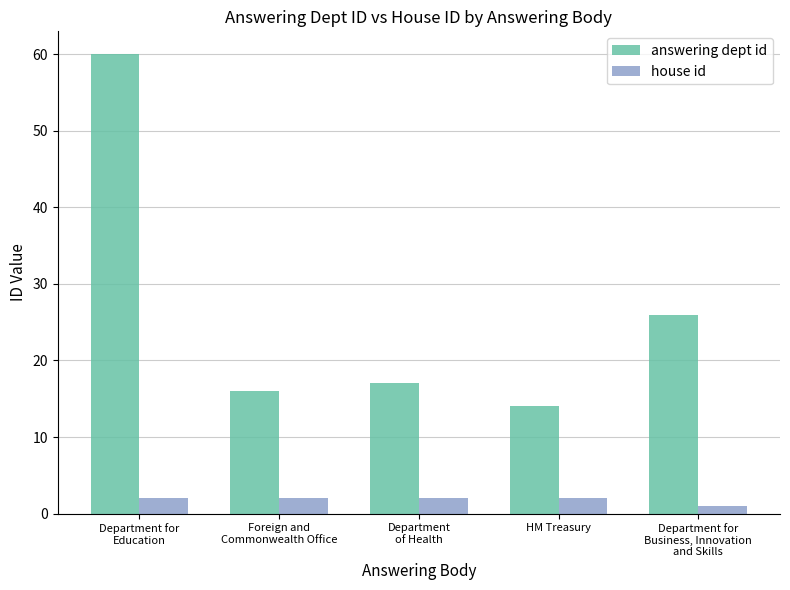

Rank the series by their average value, from highest to lowest.

answering dept id, house id